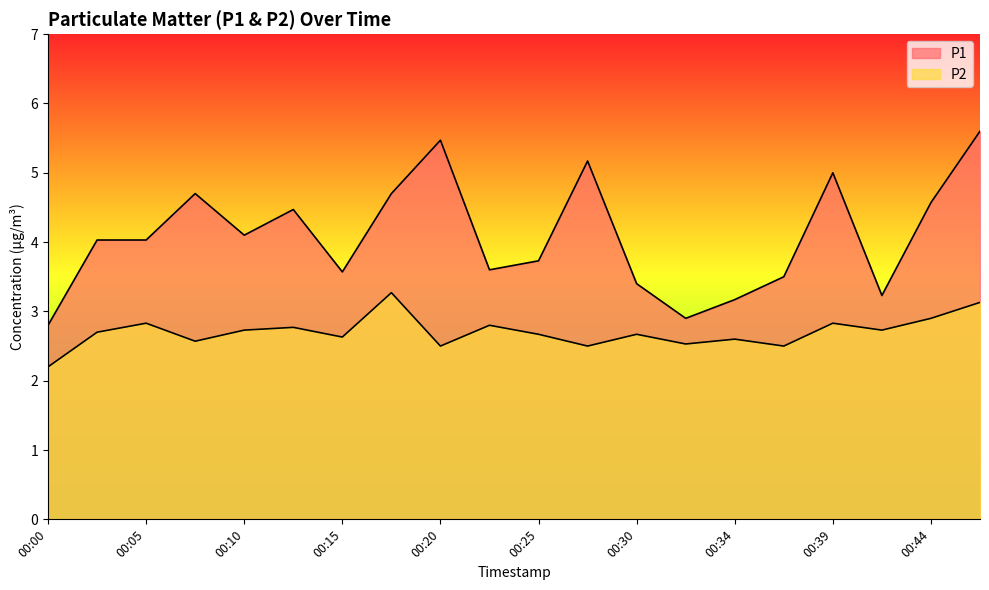

The value of P1 at 00:05 is 1.9. True or false?

False